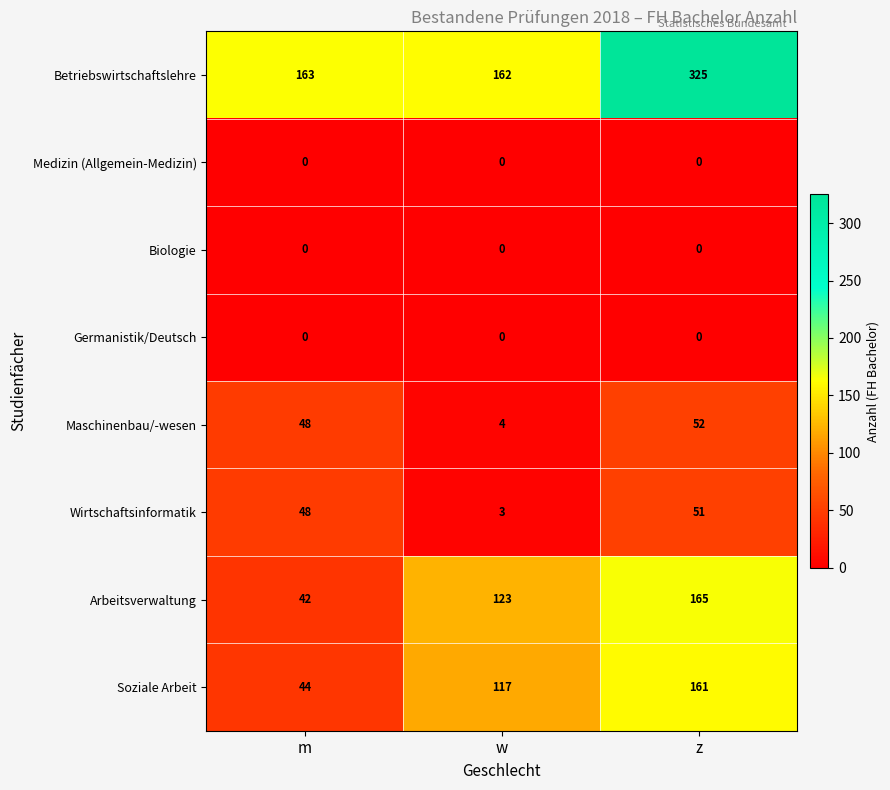

Count the number of categories in the chart.

3